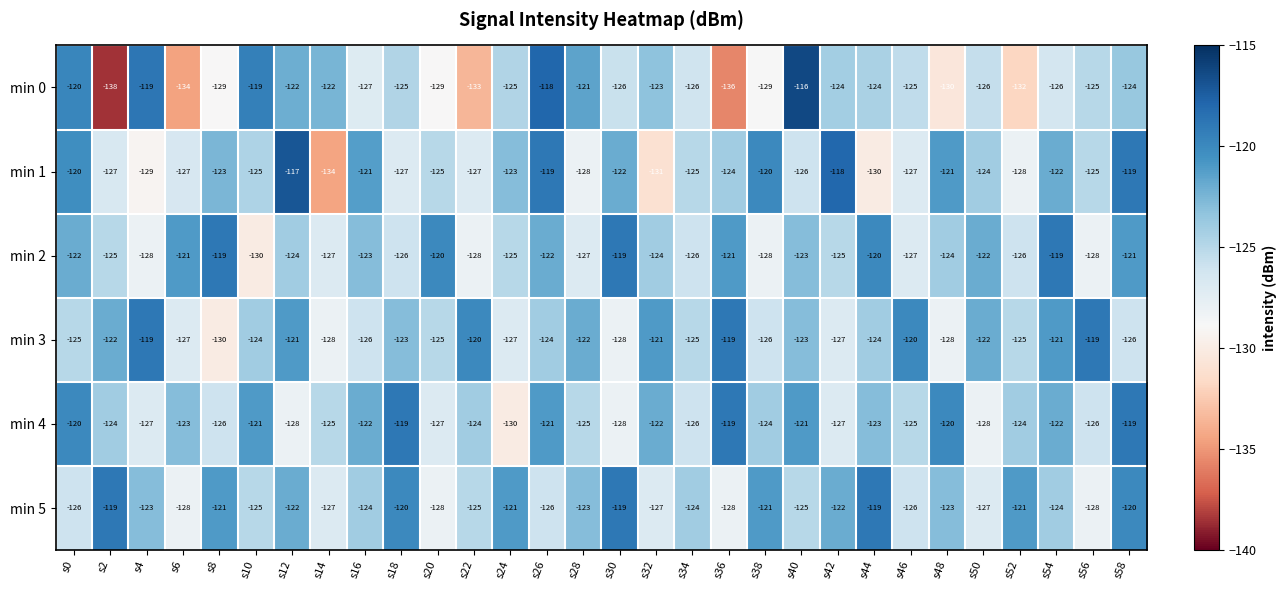

What is the difference between the highest and lowest values at s8?

11